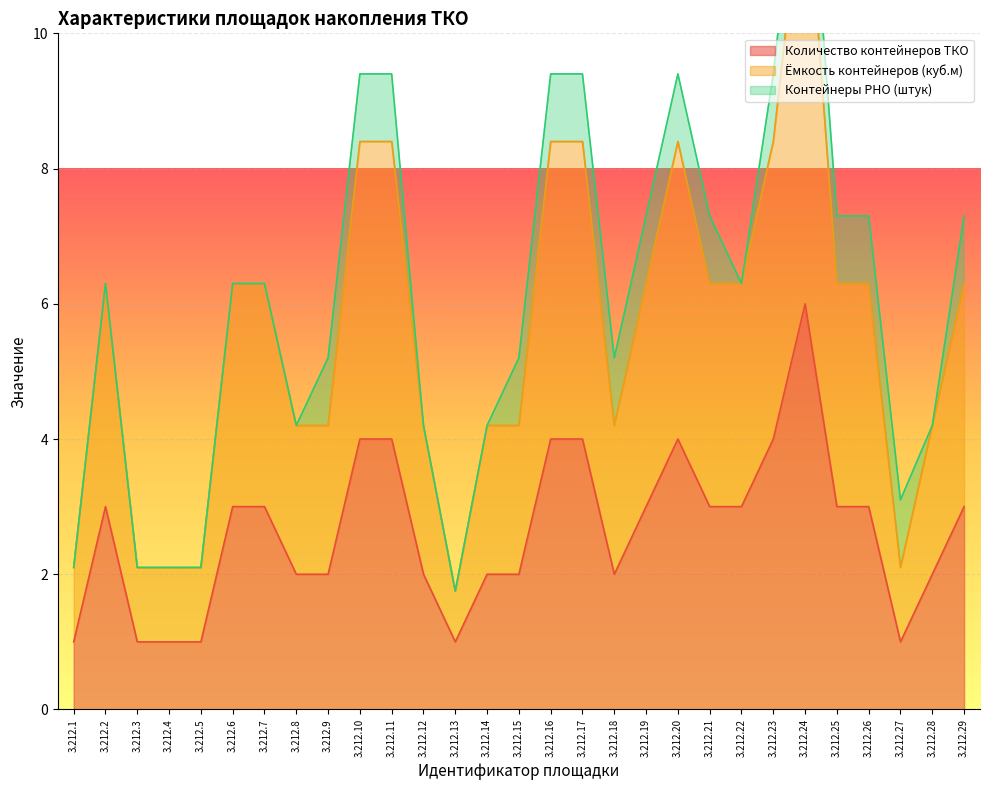

Which label corresponds to the smallest value in the chart?

3.212.1